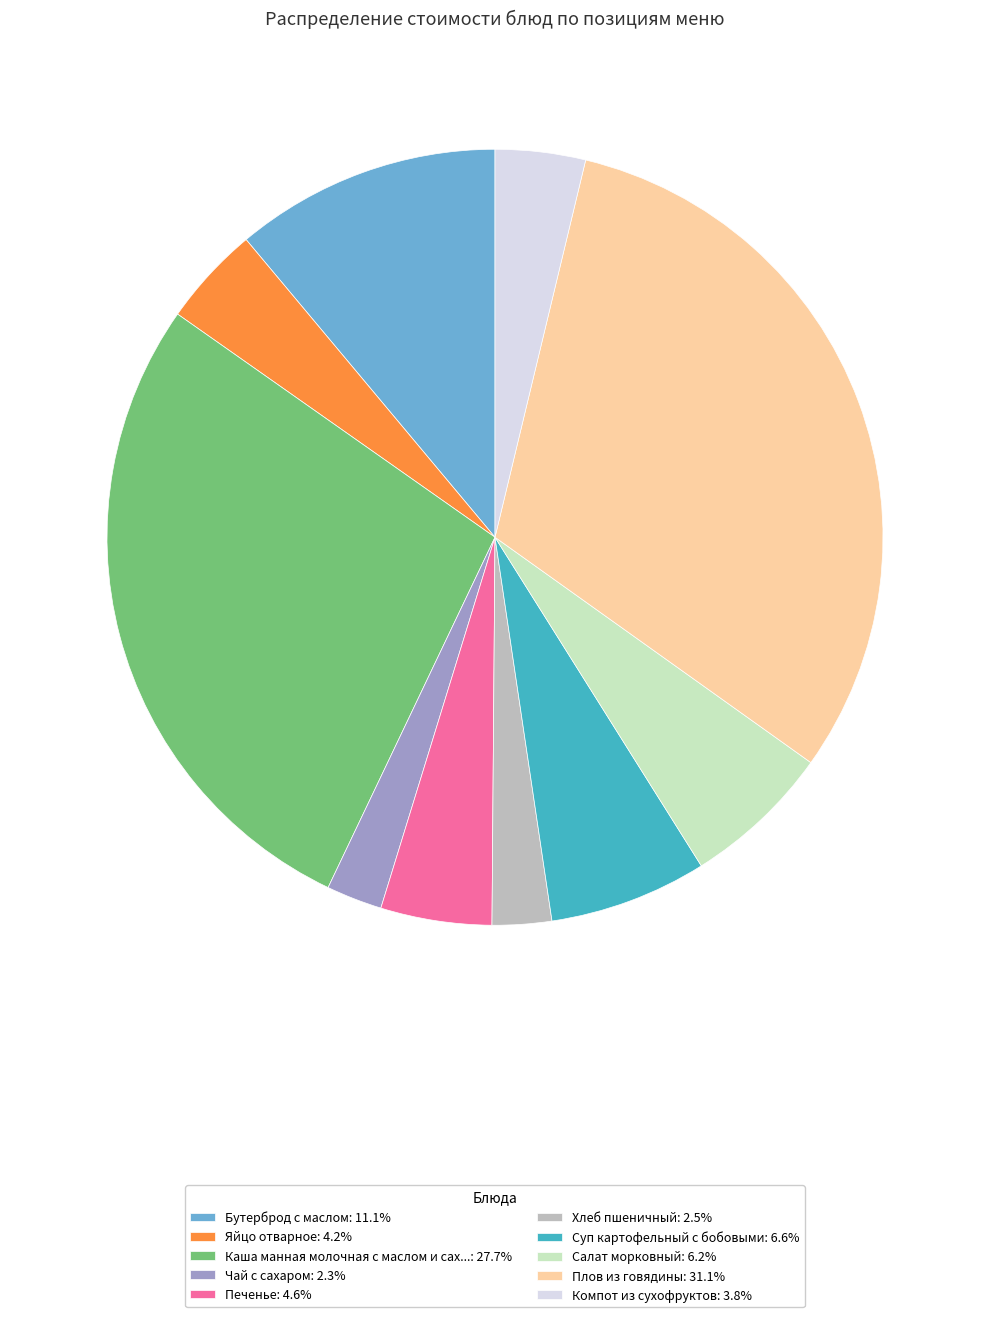

Do Компот из сухофруктов: 3.8% and Плов из говядины: 31.1% together represent more than half of the pie?

No